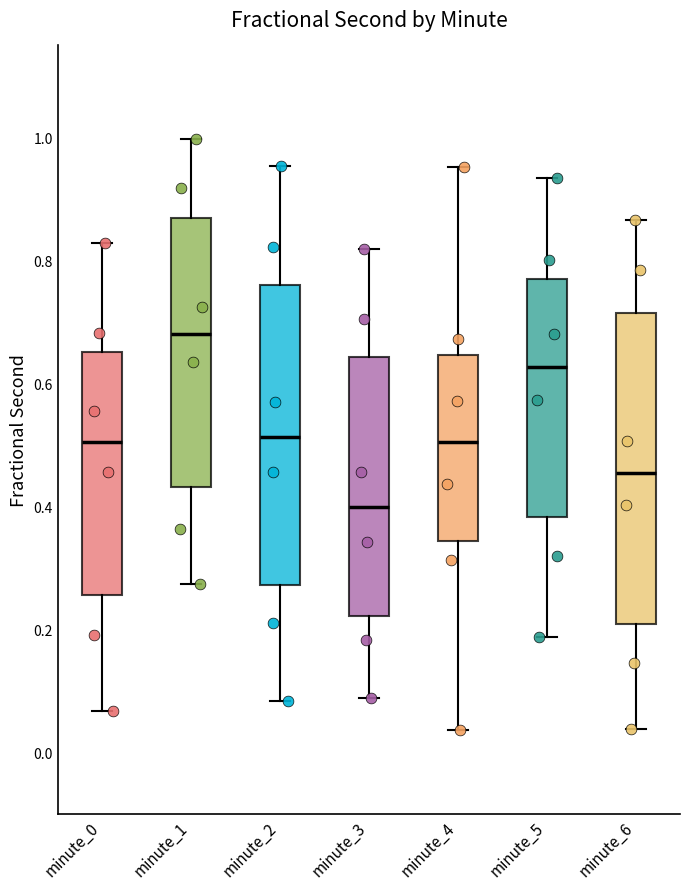

Where is the lower edge of the box for minute_4 on the y-axis? The values are not printed on the chart, so give them approximately, as read against the axis.

0.34